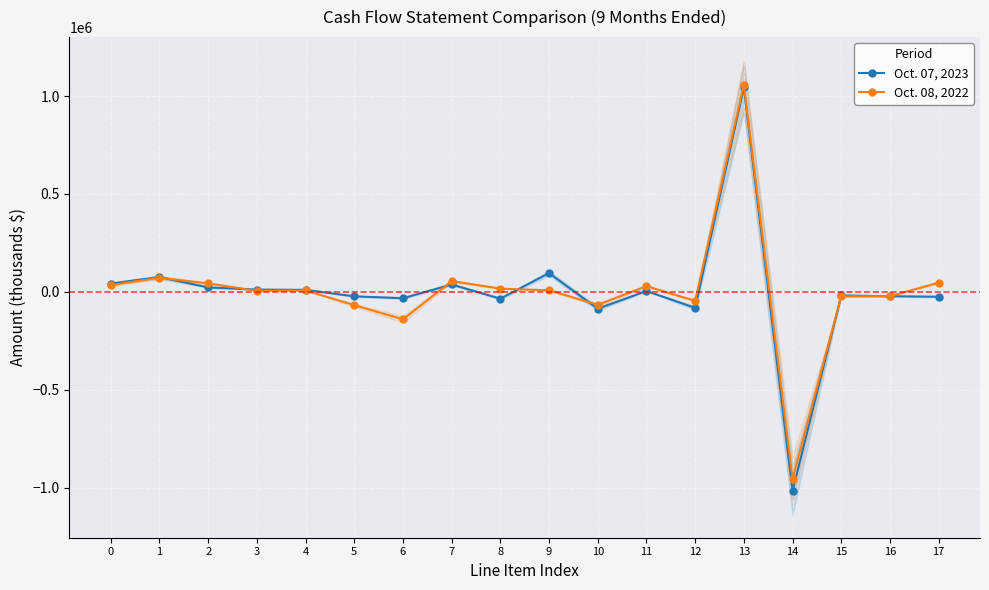

How many values in the Oct. 07, 2023 series are below 4055?

9